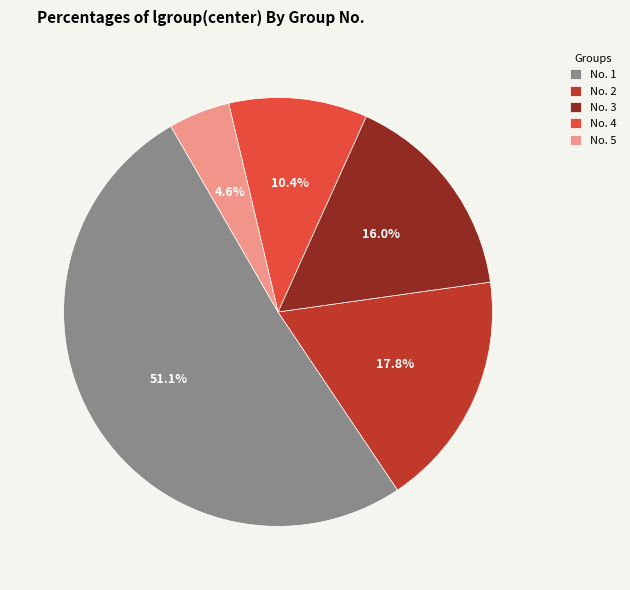

Which has a higher value, No. 2 or No. 4?

No. 2